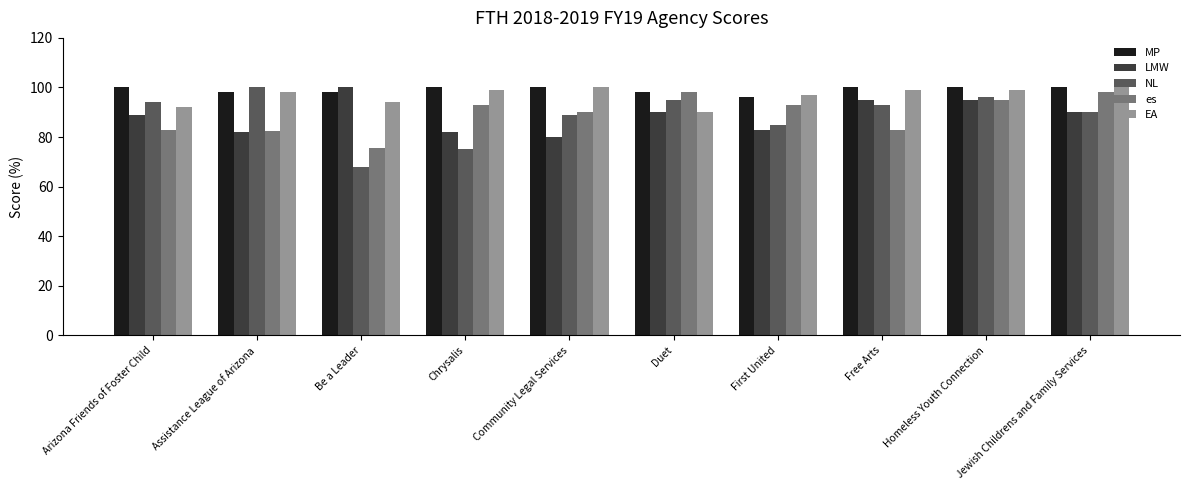

How many bars are there in total?

50